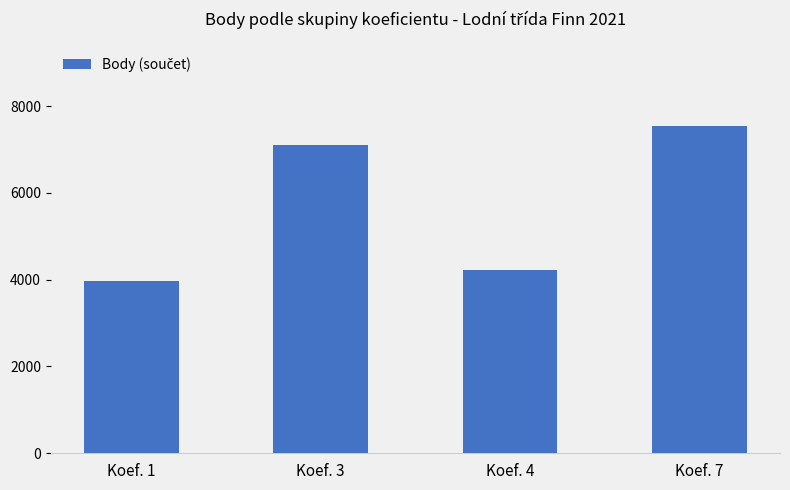

Rank the categories by value from highest to lowest.

Koef. 7, Koef. 3, Koef. 4, Koef. 1